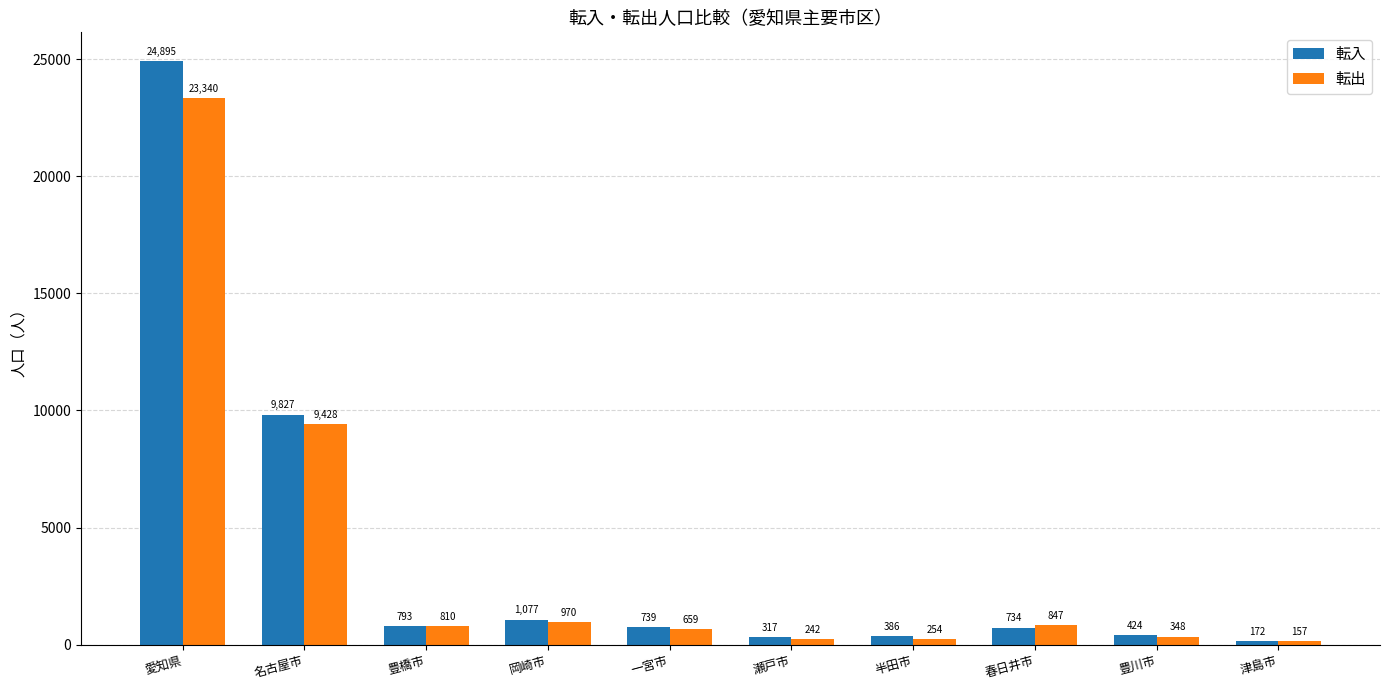

What is the smallest value displayed?

157